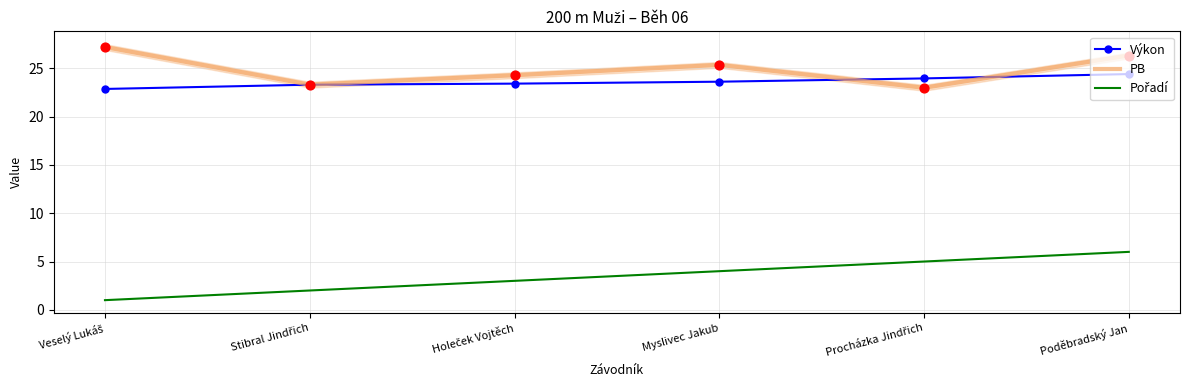

Is the value of Pořadí at Holeček Vojtěch greater than the value of PB at Veselý Lukáš?

No